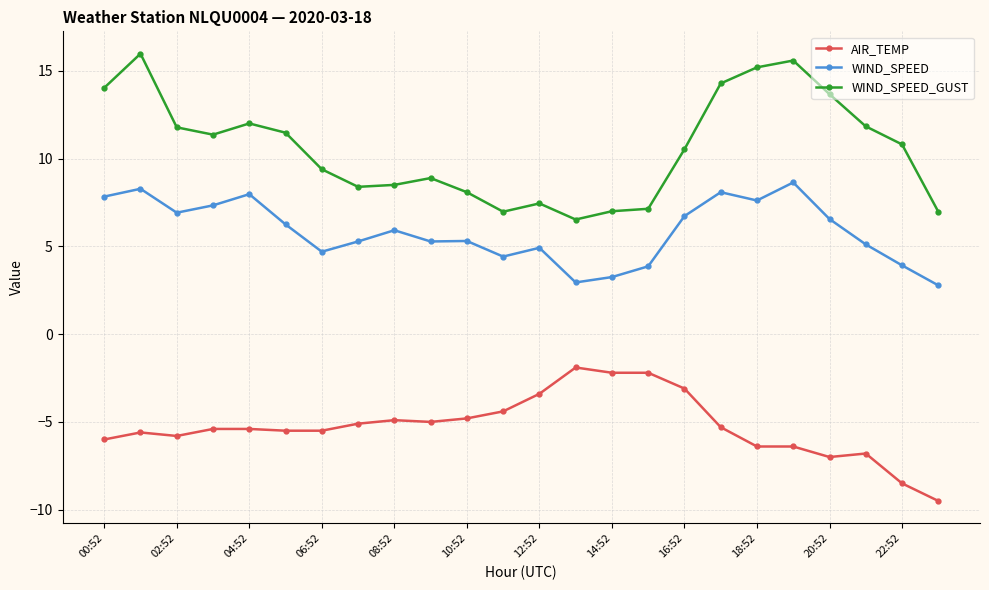

List the series in order of their peak value, highest first.

WIND_SPEED_GUST, WIND_SPEED, AIR_TEMP